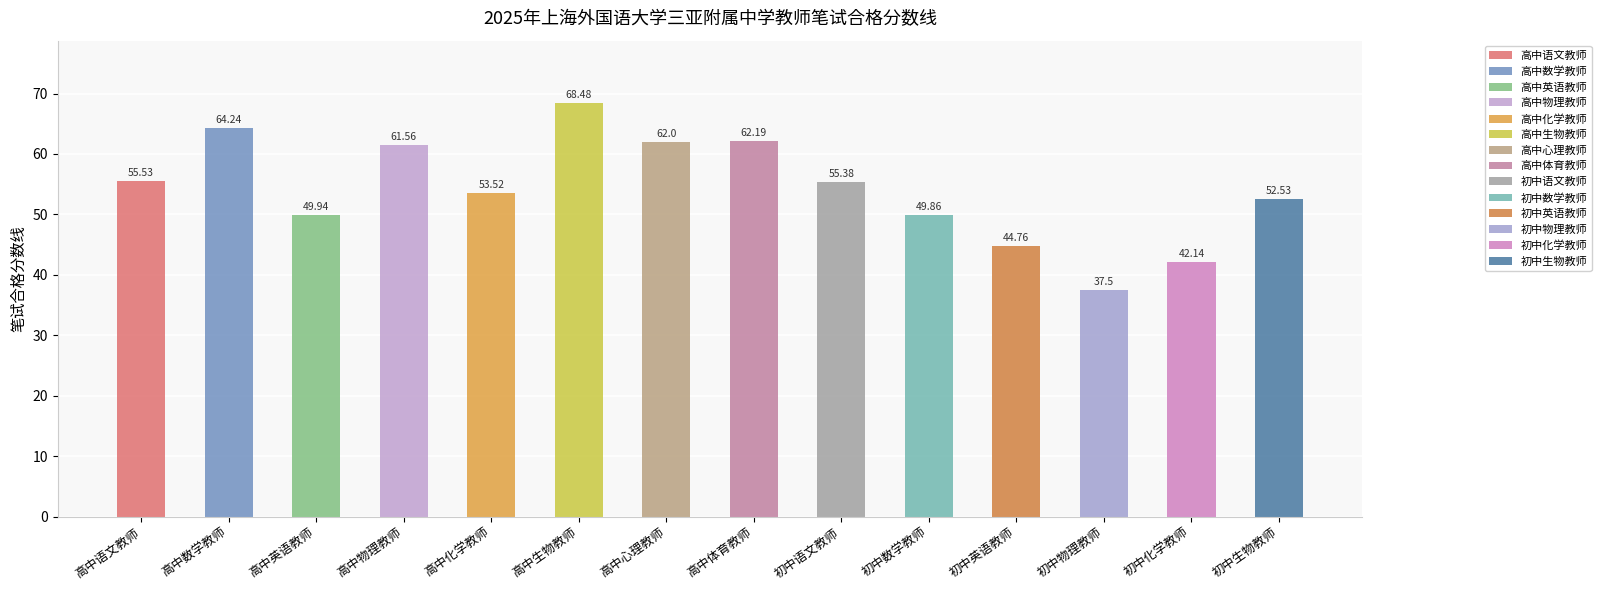

Where is the data nearest to the value 52?

初中生物教师